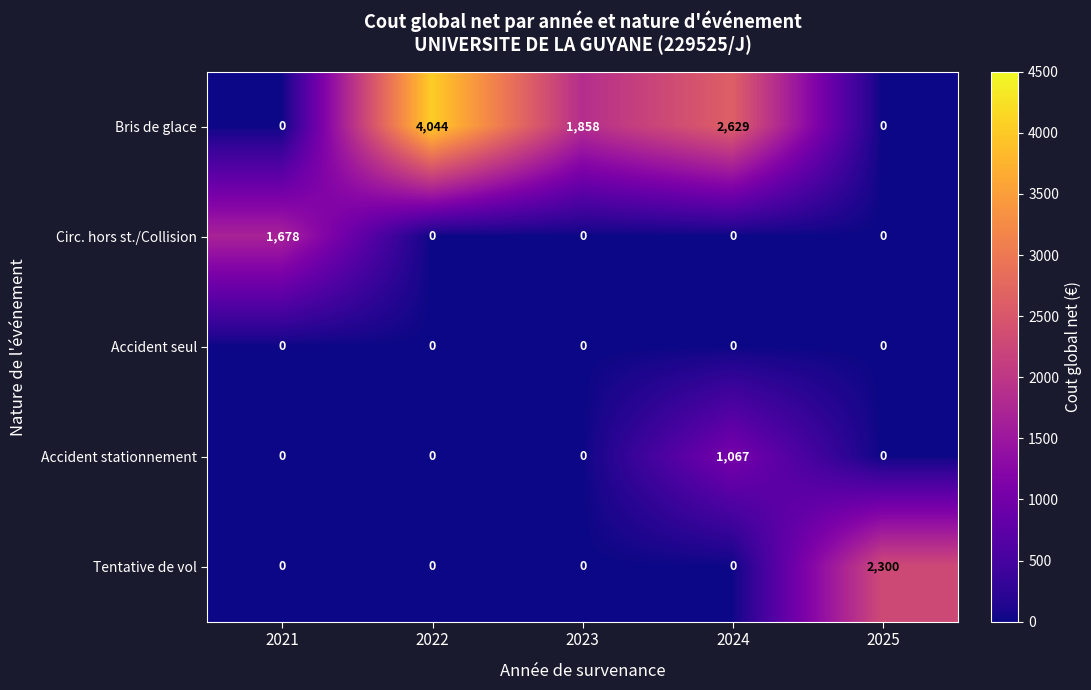

How many series are shown in this chart?

5